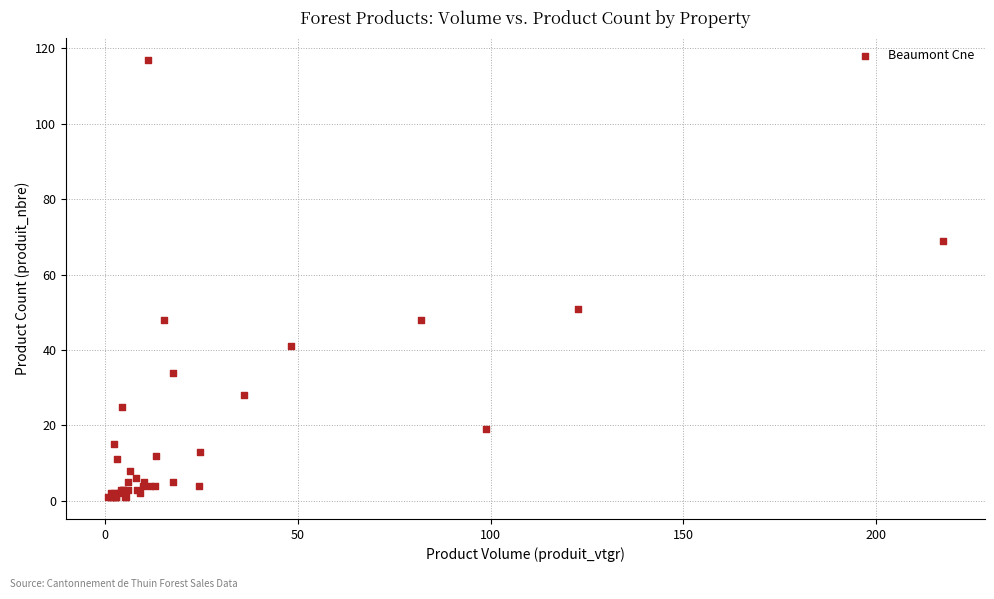

What Y value in the scatter plot is closest to 59?

51